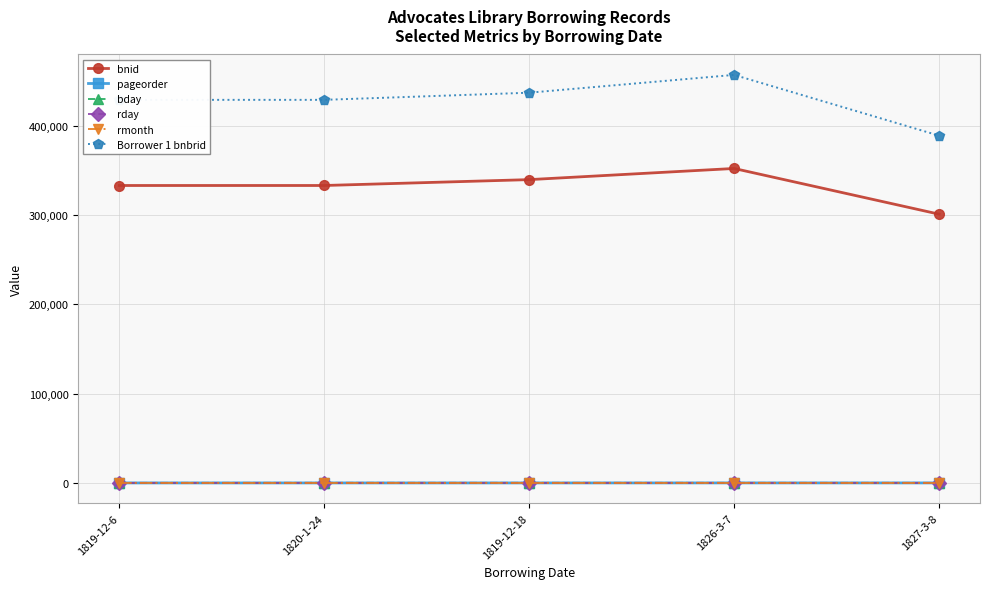

Which series has the largest range (max minus min)?

Borrower 1 bnbrid